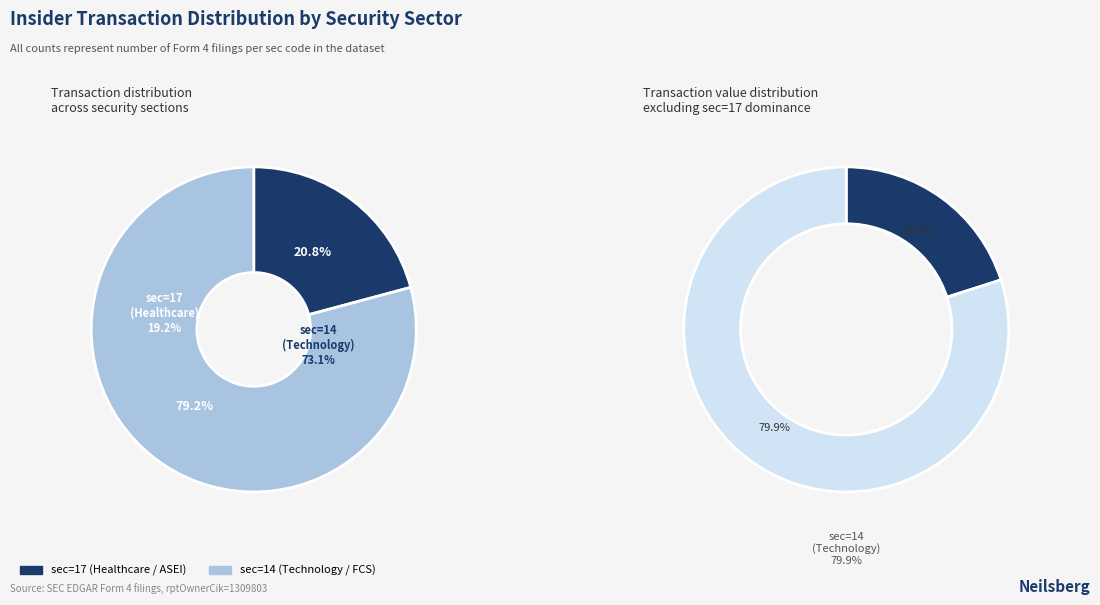

To the nearest percent, what is the average slice percentage?

50%